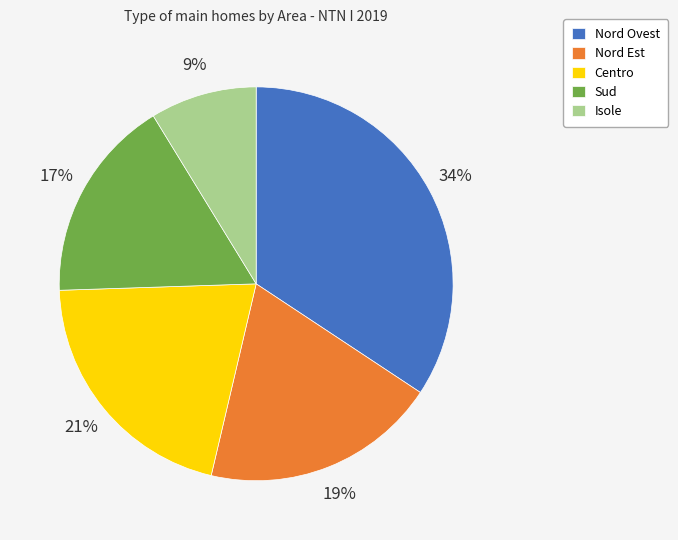

Is Isole the majority of the pie?

No